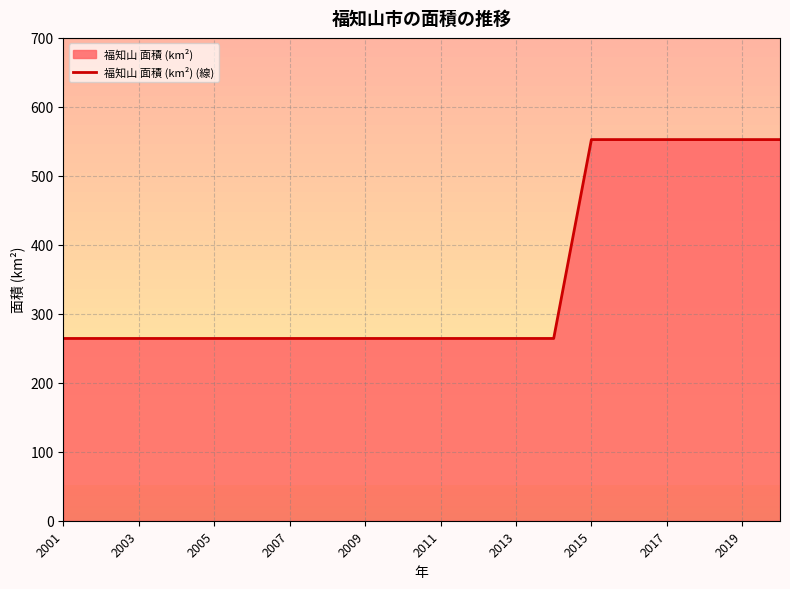

What is the greatest value displayed?

552.6